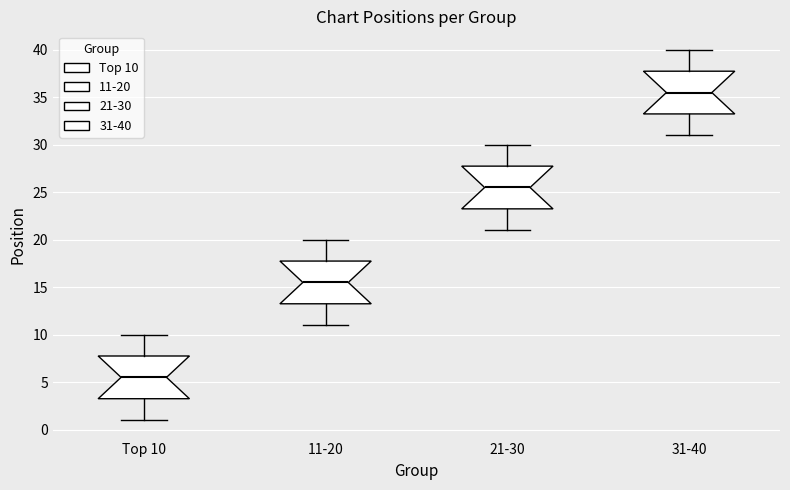

Reading left to right, read every box against the y-axis: the position of its median line, the range the box covers, and the ends of its whiskers. The values are not printed on the chart, so give them approximately, as read against the axis.

Top 10: median 5.5, box 3.5 to 8.0, whiskers 1.0 to 10.0
11-20: median 15.5, box 13.5 to 18.0, whiskers 11.0 to 20.0
21-30: median 25.5, box 23.5 to 28.0, whiskers 21.0 to 30.0
31-40: median 35.5, box 33.5 to 38.0, whiskers 31.0 to 40.0